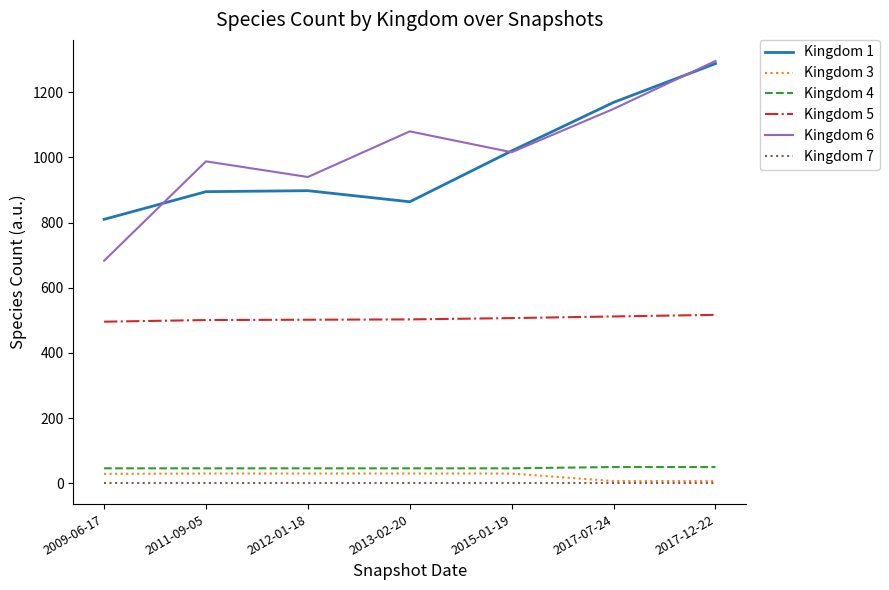

Rank the series at 2012-01-18 from lowest to highest value.

Kingdom 7, Kingdom 3, Kingdom 4, Kingdom 5, Kingdom 1, Kingdom 6